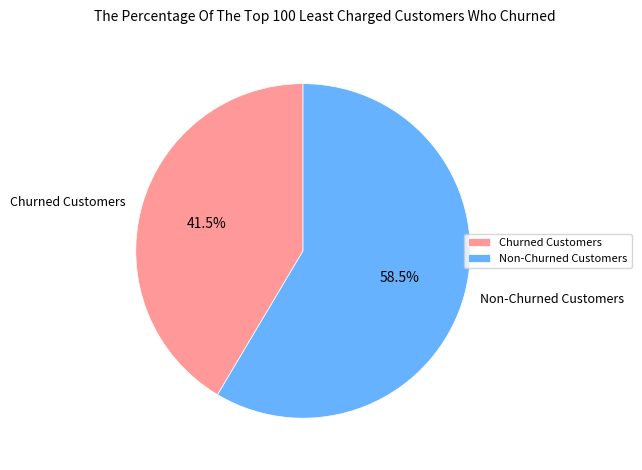

Rank the categories by value from lowest to highest.

Churned Customers, Non-Churned Customers